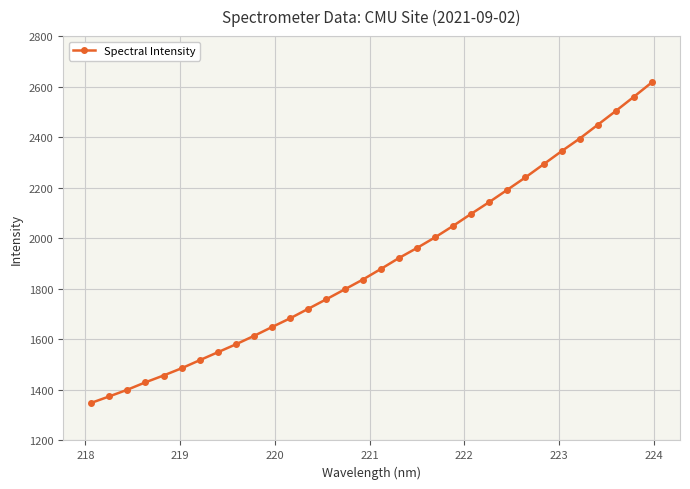

True or false: there are more than 0 points higher than both neighbors.

False